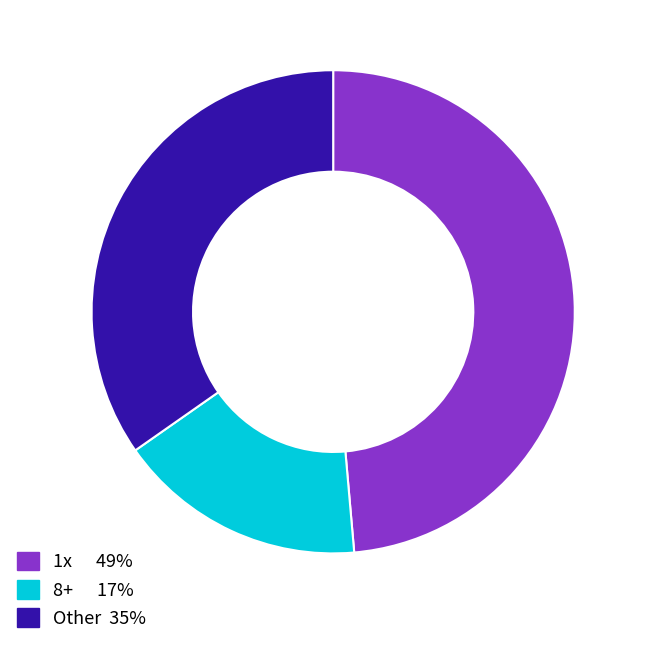

Is there any slice that represents more than half of the pie?

No